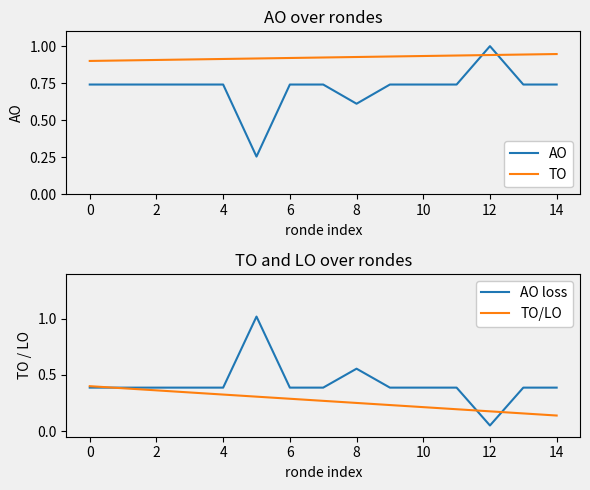

Where is the first local maximum for AO?

12